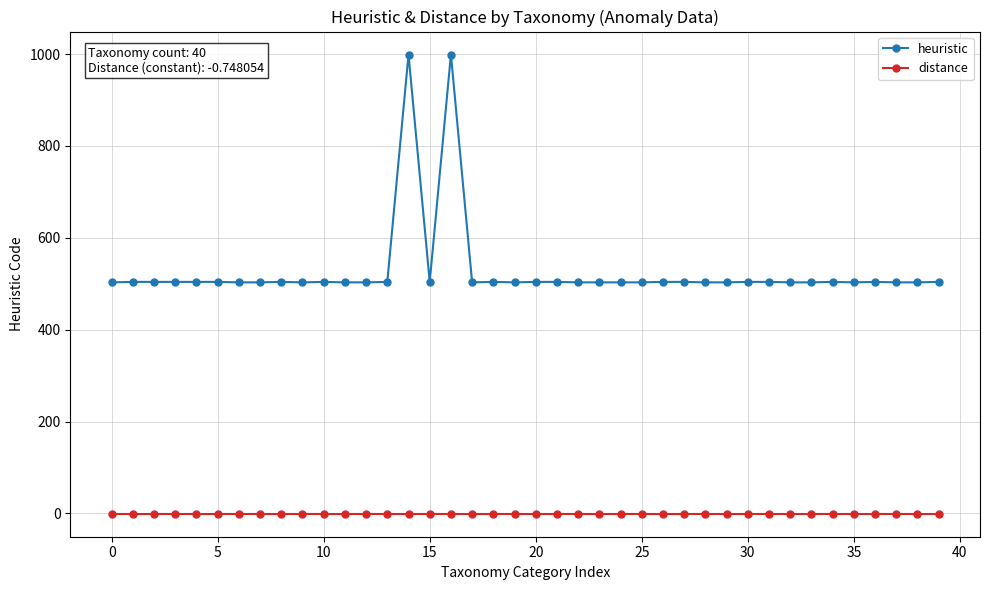

What is the difference between the second highest and second lowest values in the heuristic series?

496.0